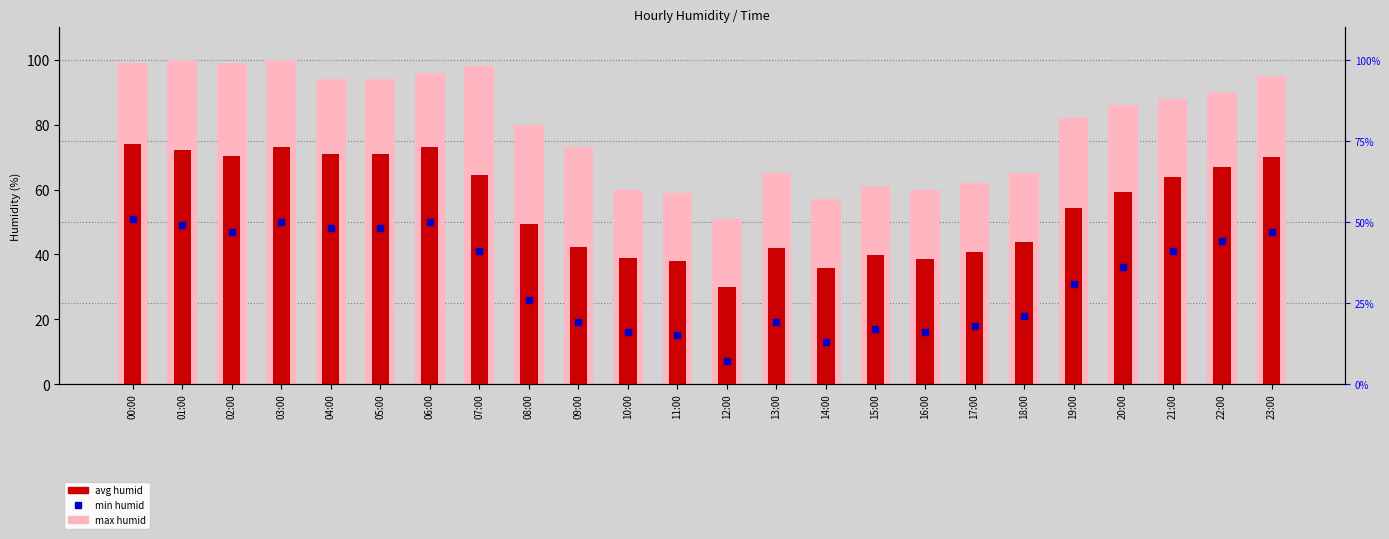

What is the total value across all series at 01:00?

221.2